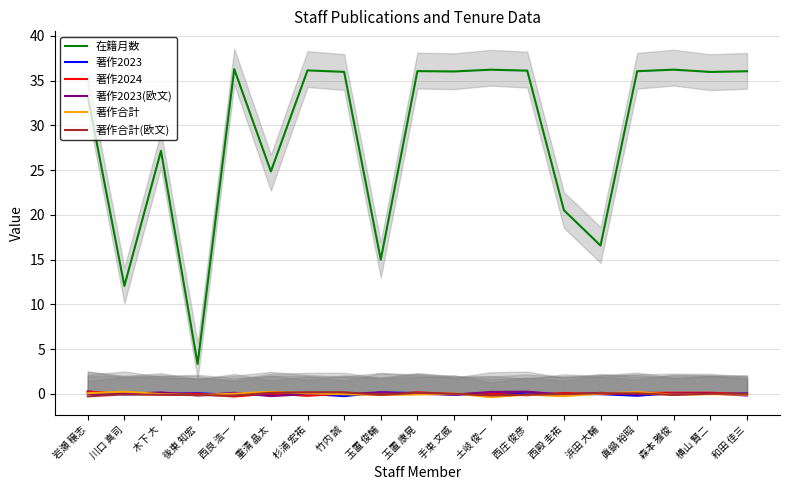

True or false: 著作2023(欧文) and 在籍月数 intersect in this chart.

False